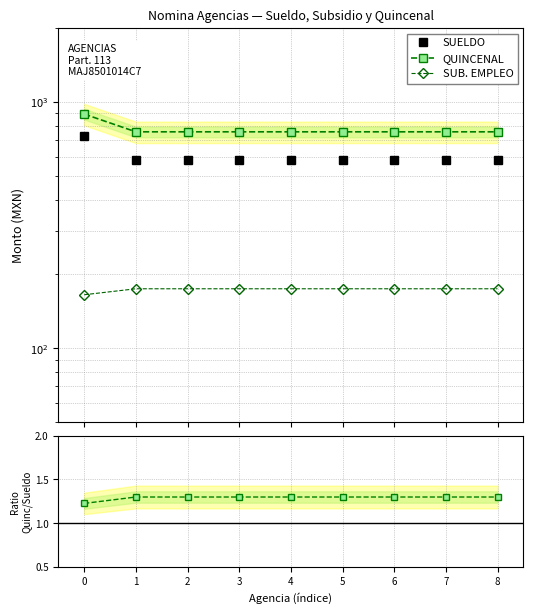

Reading left to right, extract all data points from this chart.

SUELDO: 729.7	583.2	583.2	583.2	583.2	583.2	583.2	583.2	583.2
QUINCENAL: 894.8	757.8	757.8	757.8	757.8	757.8	757.8	757.8	757.8
SUB. EMPLEO: 165.1	174.6	174.6	174.6	174.6	174.6	174.6	174.6	174.6
QUINCENAL/SUELDO: 1.2	1.3	1.3	1.3	1.3	1.3	1.3	1.3	1.3